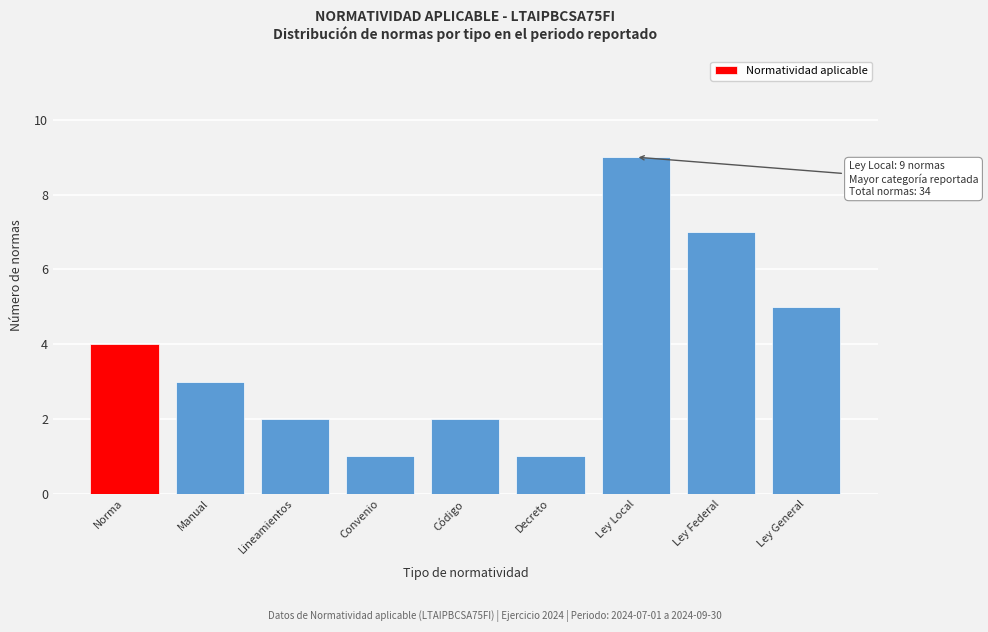

Reading left to right, extract all data points from this chart.

Norma=4	Manual=3	Lineamientos=2	Convenio=1	Código=2	Decreto=1	Ley Local=9	Ley Federal=7	Ley General=5